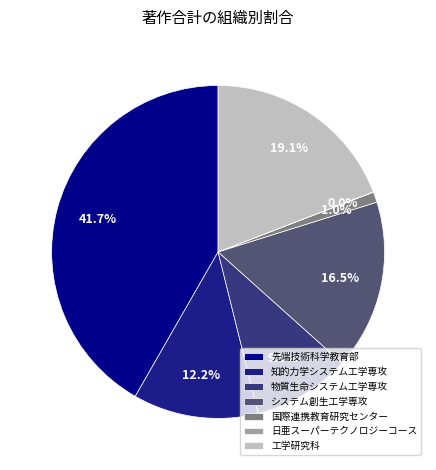

Does システム創生工学専攻 account for over 50% of the chart?

No